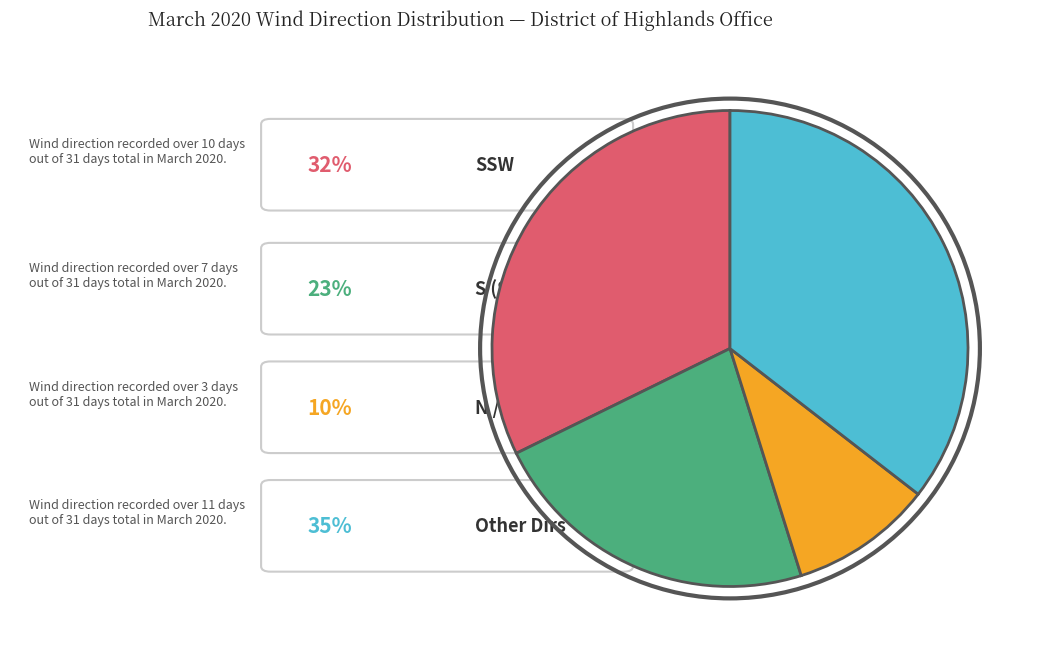

How many slices are in this pie chart?

4